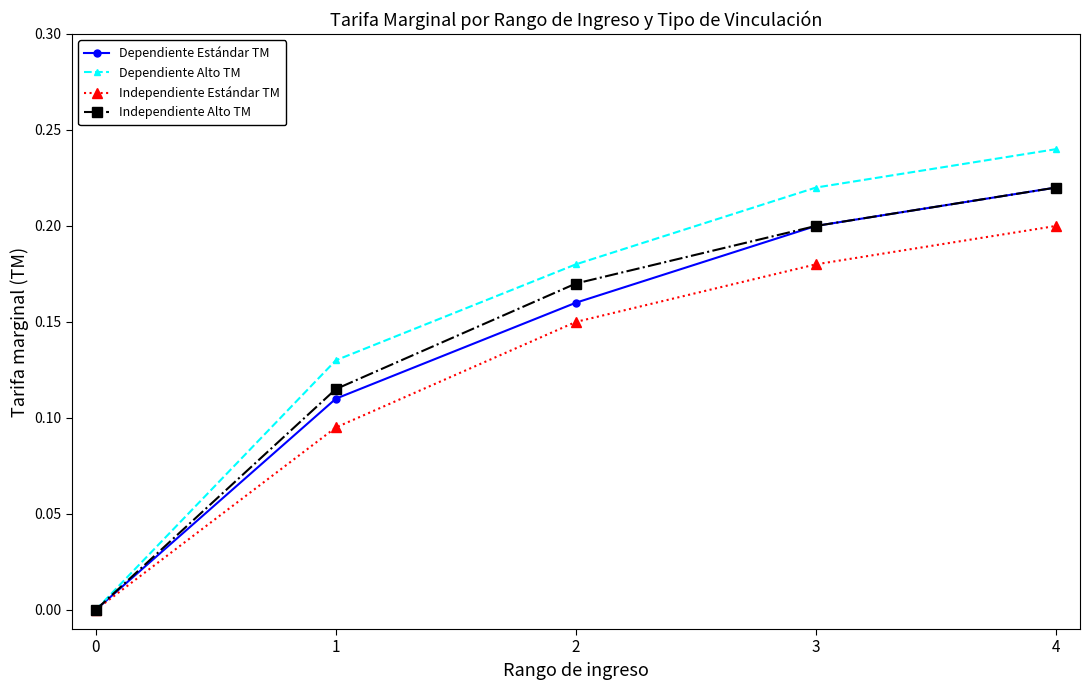

True or false: Independiente Estándar TM has more than 2 points higher than both neighbors.

False